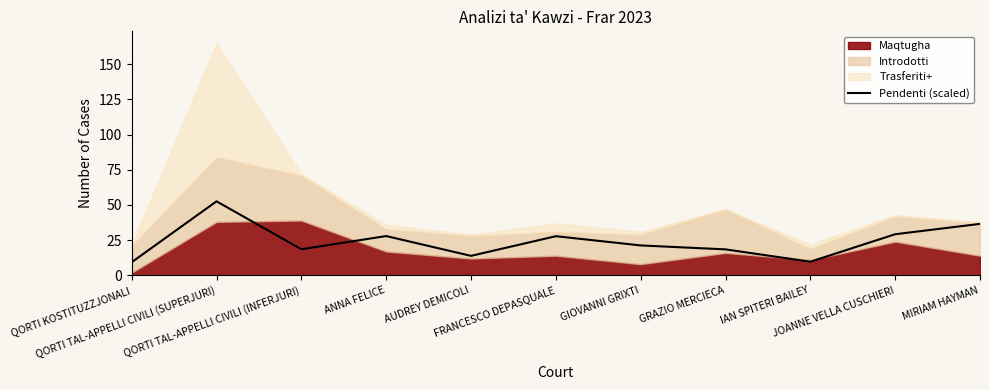

Does the chart display data point markers on the line(s)?

No